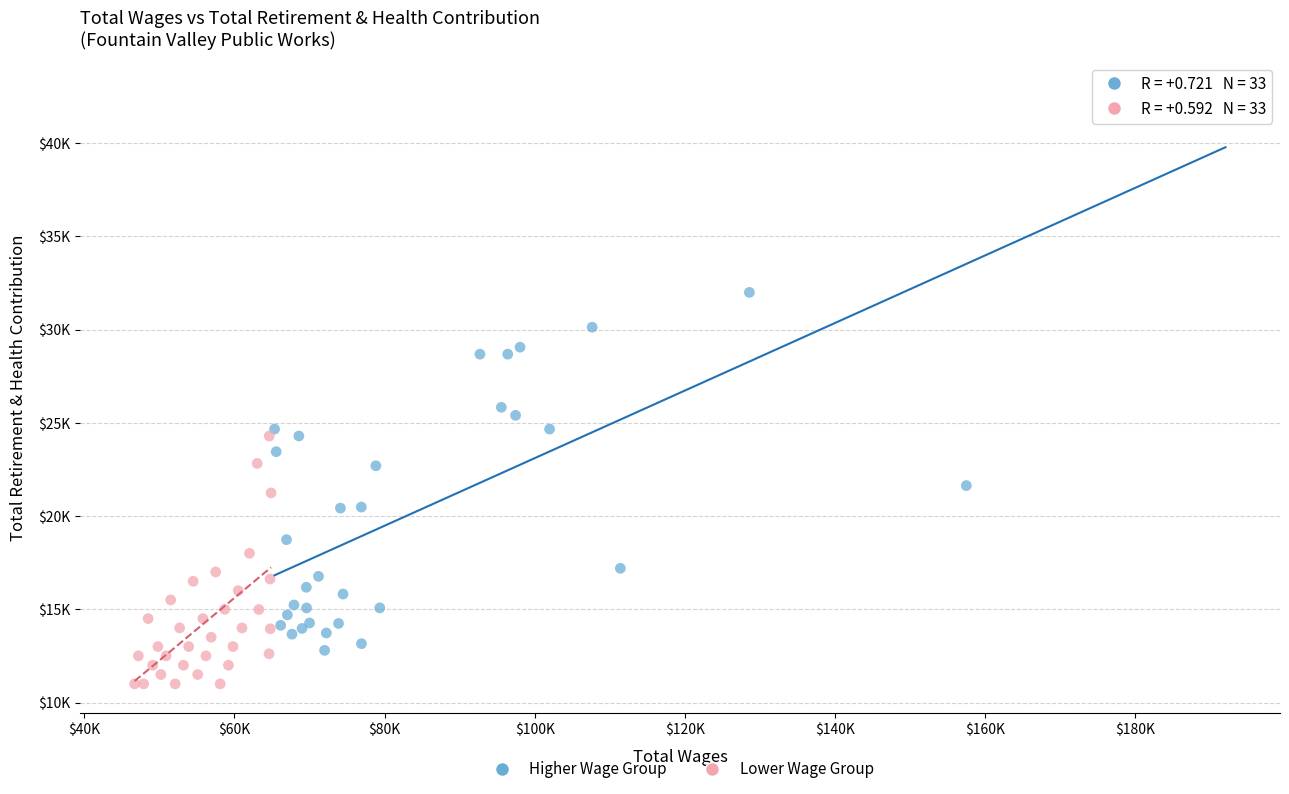

Which series reaches the maximum Y coordinate?

Higher Wage Group